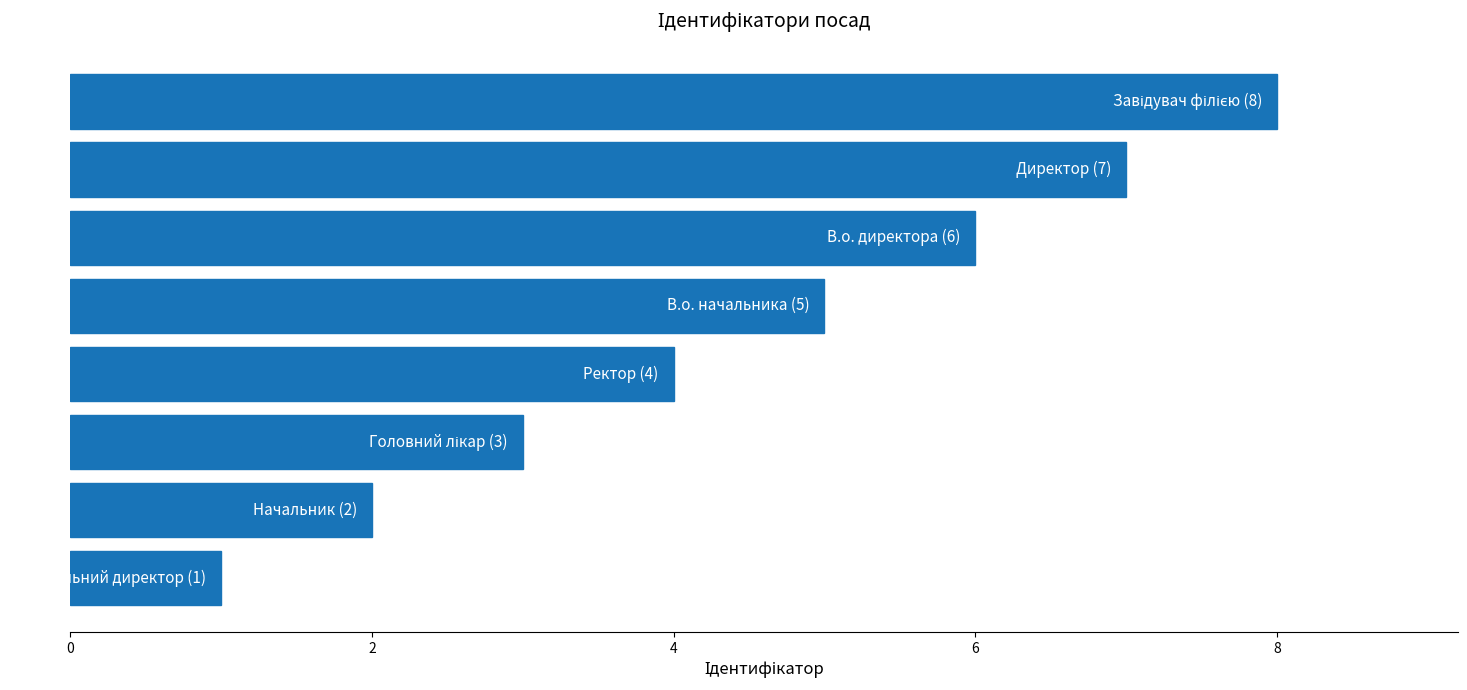

What is the difference between the maximum and second lowest values?

6